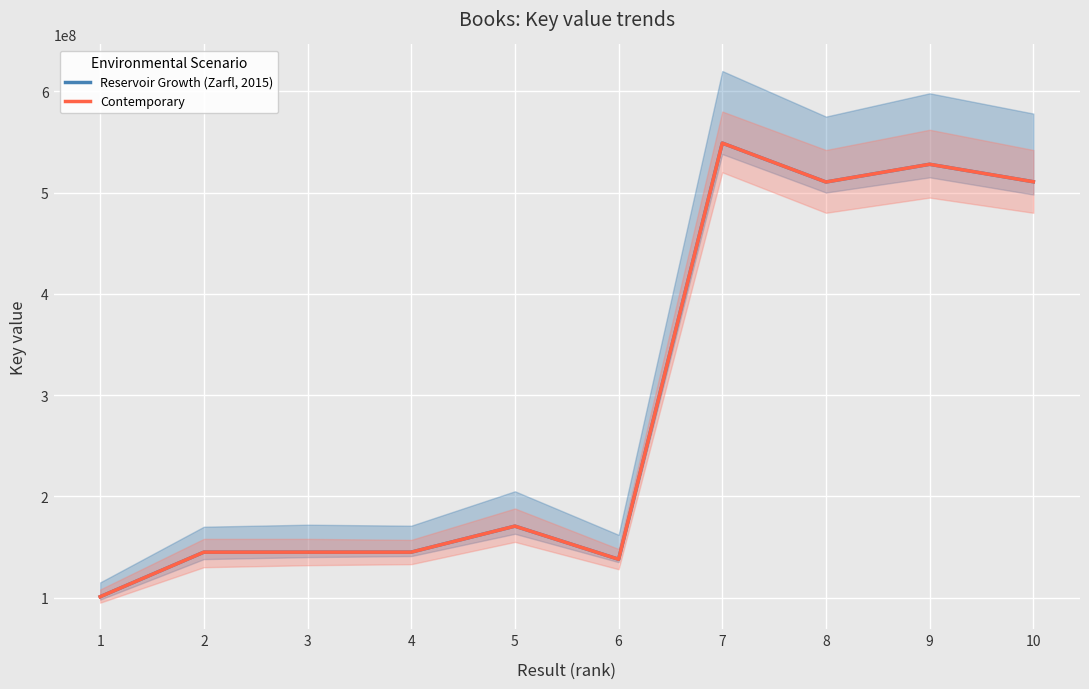

How many lines are shown in the chart?

2